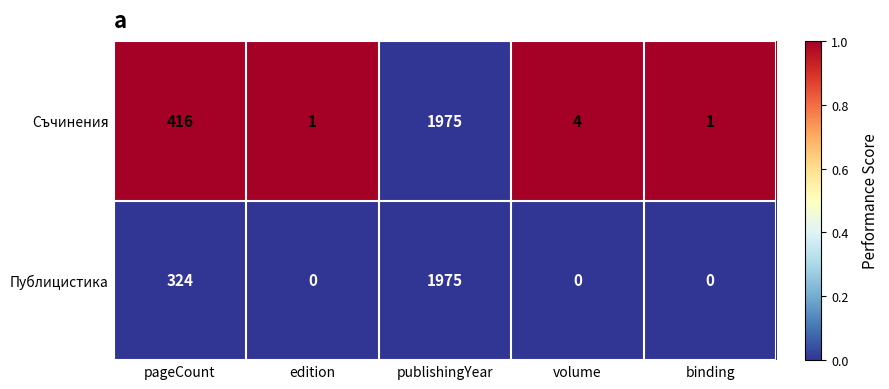

What is the approximate value of Публицистика at pageCount?

324